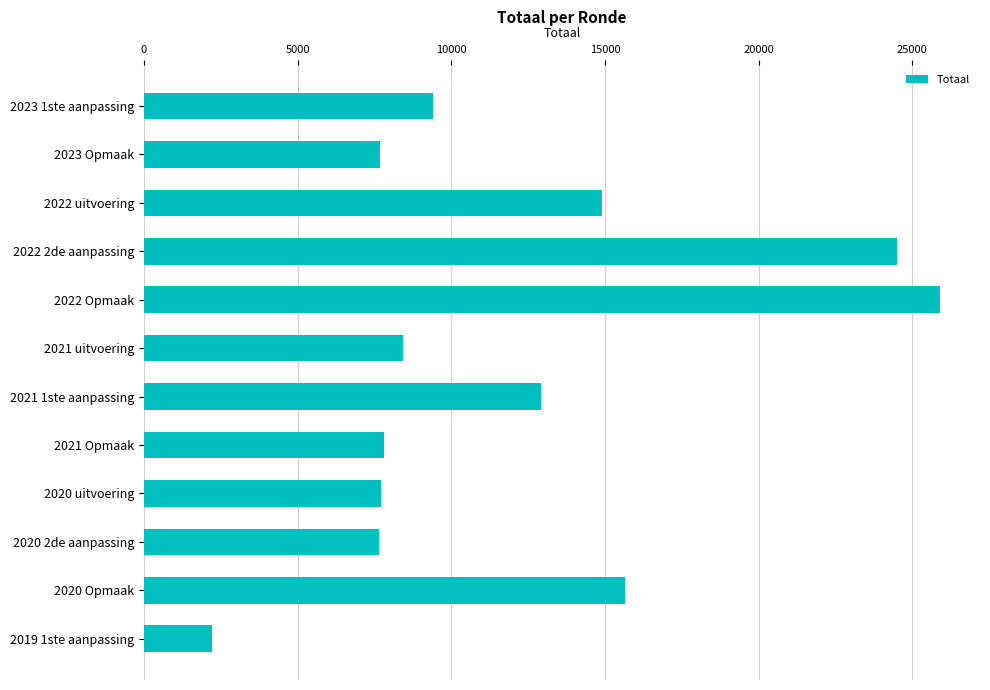

Approximately how many times larger is the value at 2020 Opmaak compared to 2020 2de aanpassing?

2.0